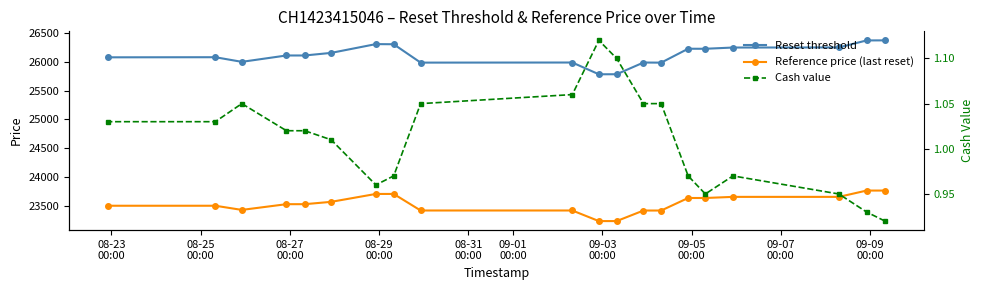

Is it true that Reference price (last reset) equals 12503.1 at 18?

False